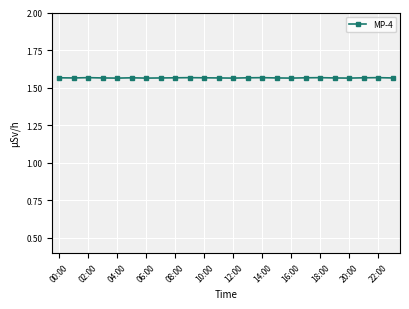

How many values are between 1 and 2?

24